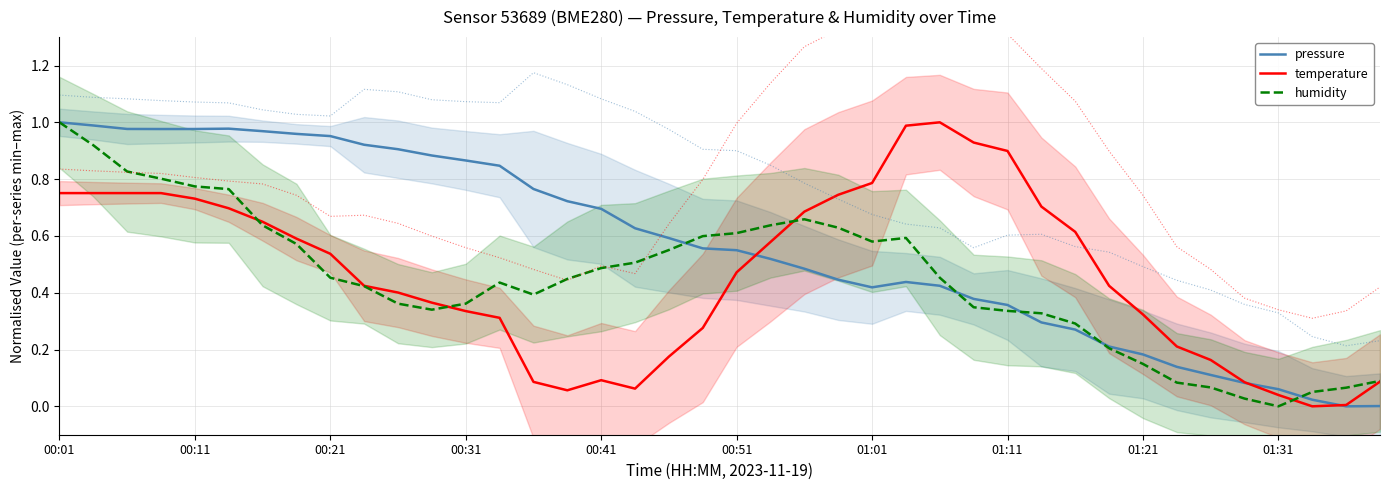

At 15, list the series in order from largest to smallest.

pressure, humidity, temperature